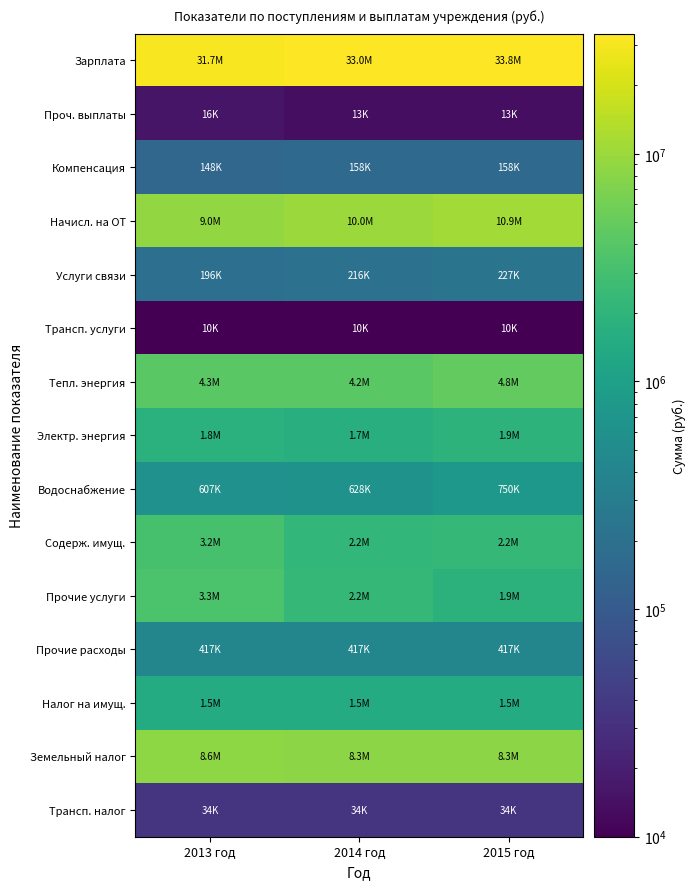

What is the smallest value displayed?

10000.0